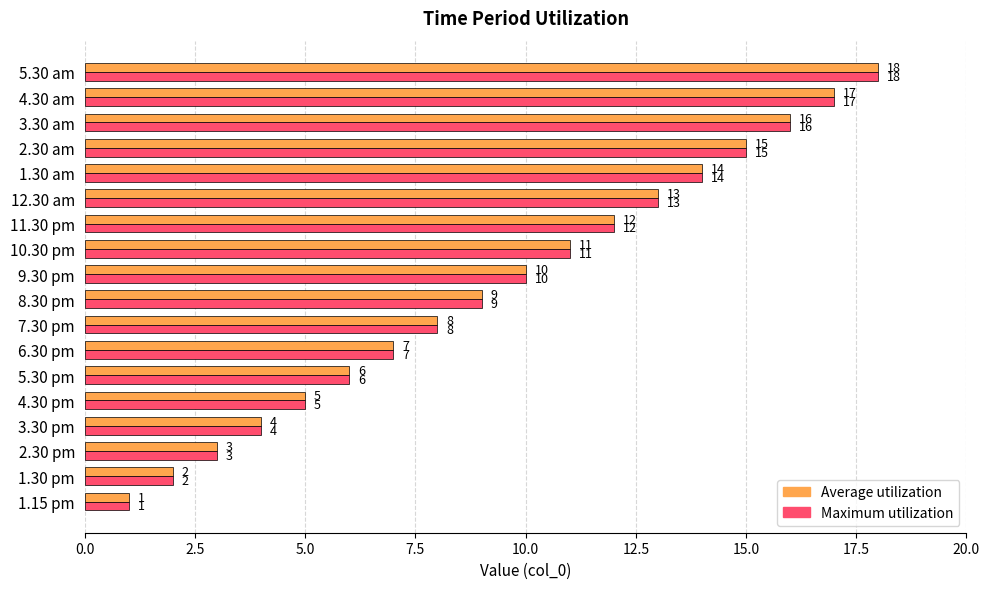

What is the minimum value for Average utilization?

1